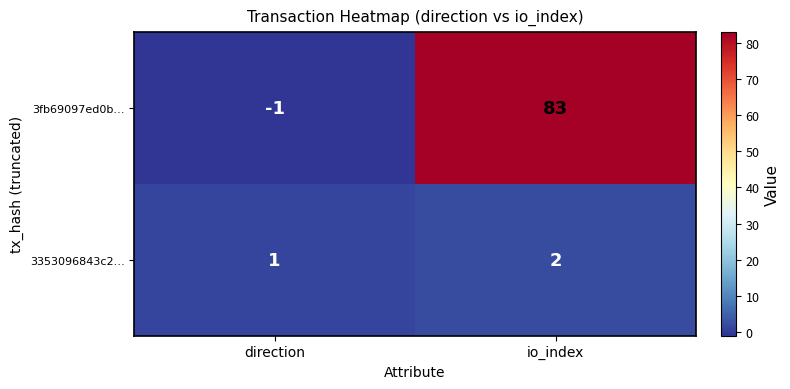

What is the sum of all 3fb69097ed0b… values?

82